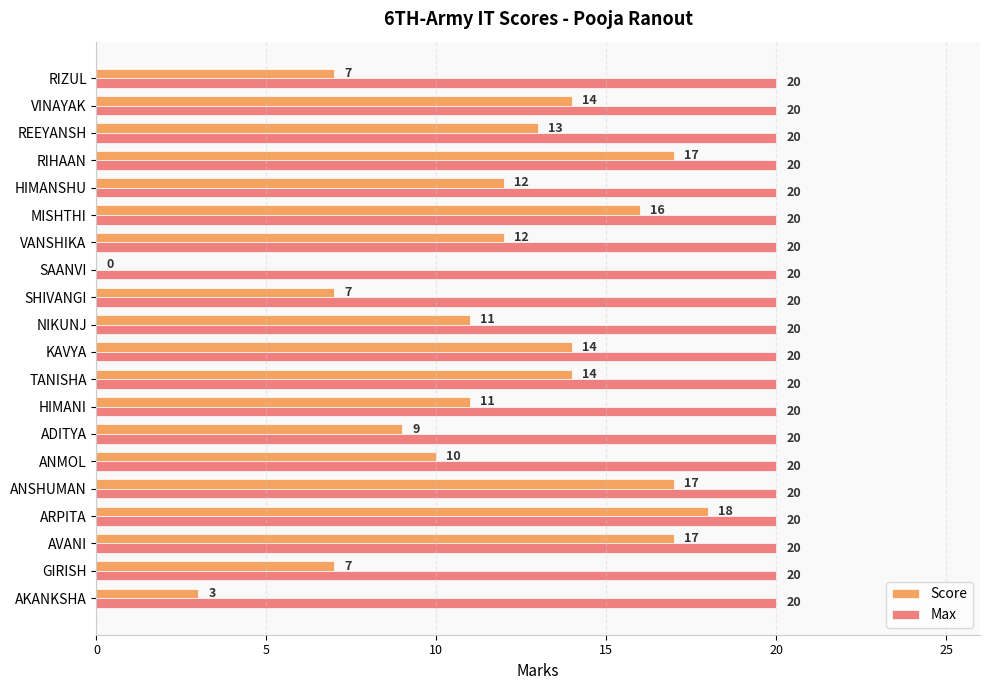

Which series changed the most between NIKUNJ and REEYANSH?

Score